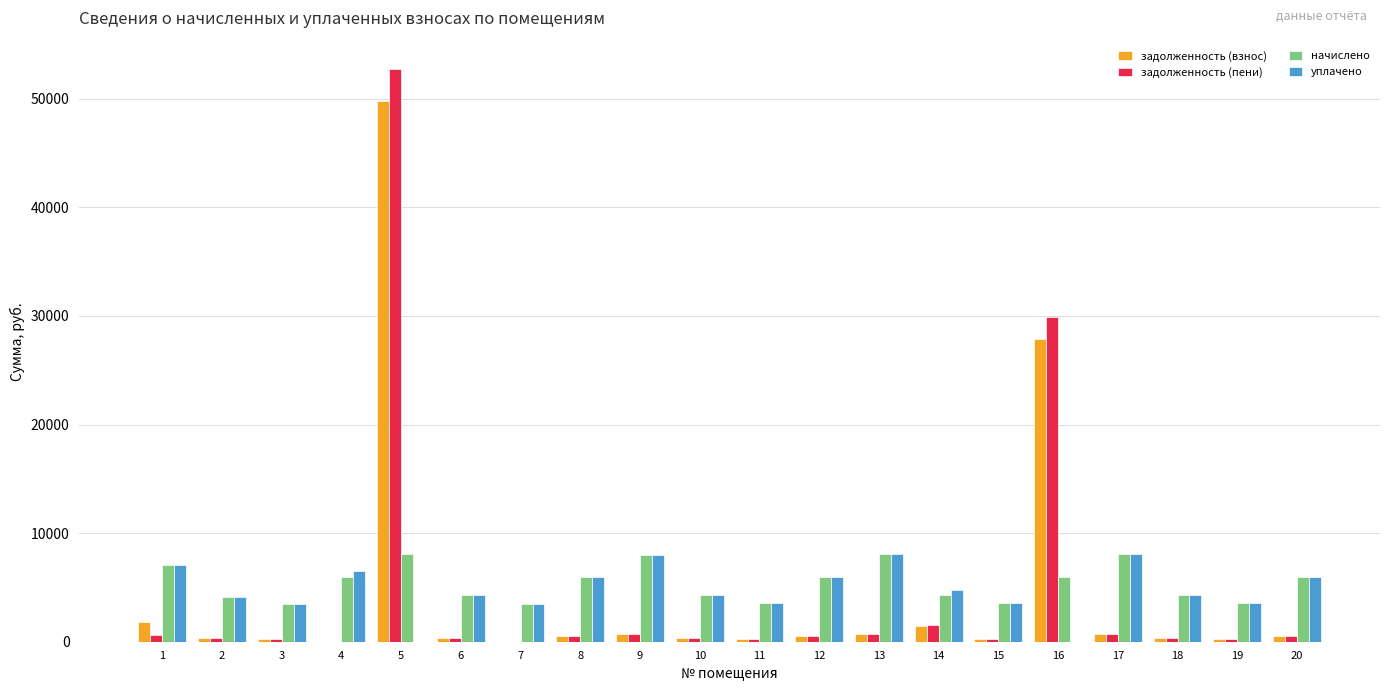

What is the sum of all уплачено values?

95047.2